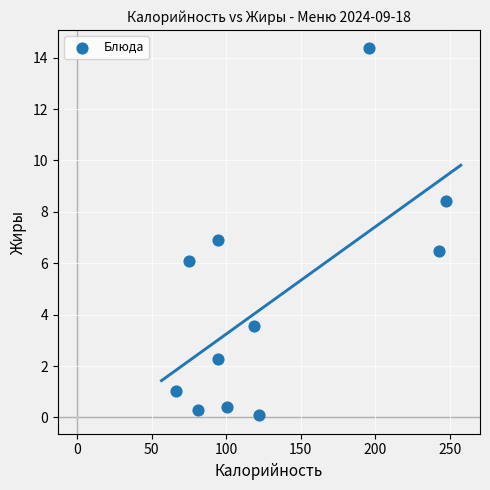

What is the range of X values (max minus min)?

180.7